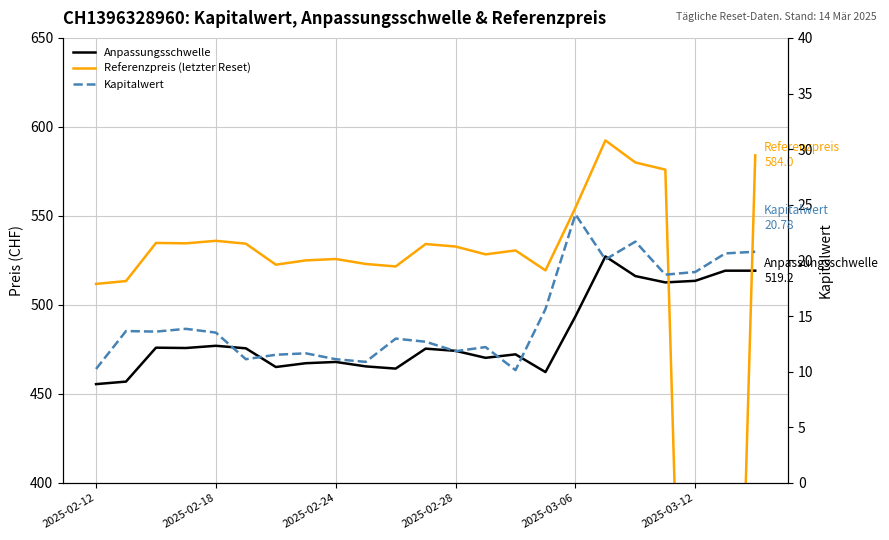

Between 2025-02-24 and 19, which series saw the biggest shift?

Referenzpreis (letzter Reset)